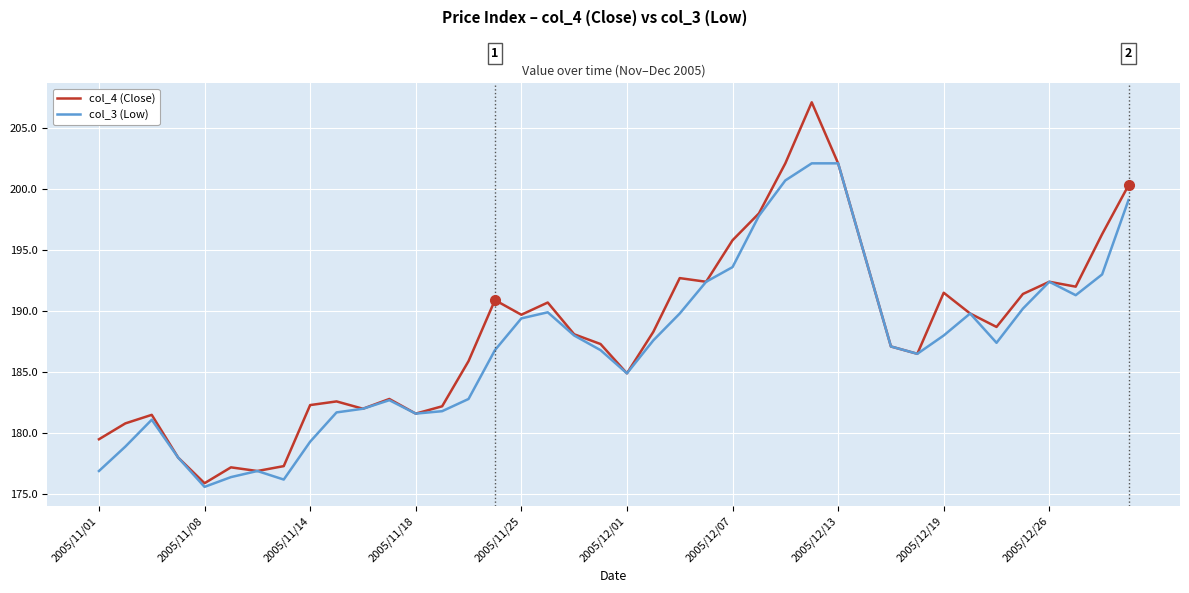

What is the highest value of the col_3 (Low) series?

202.1